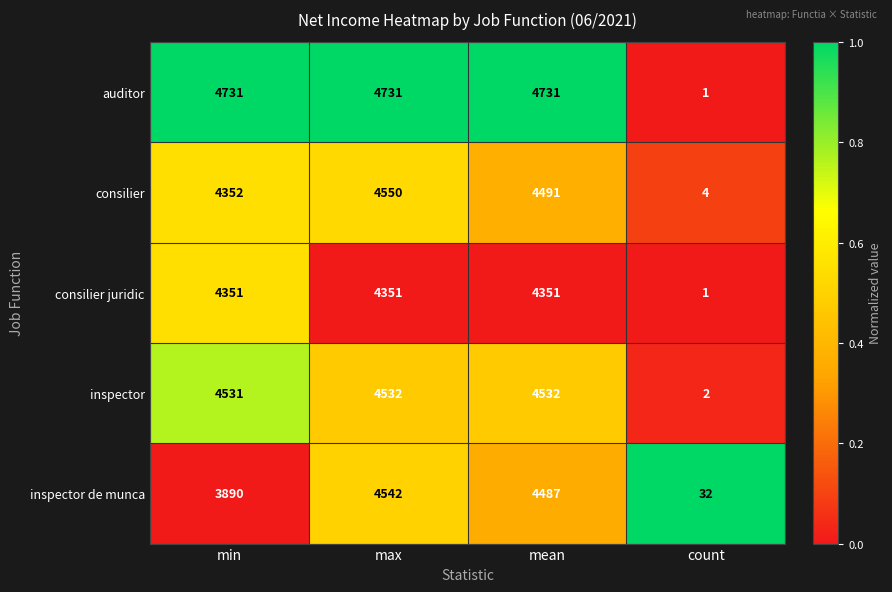

The inspector de munca series shows 4542 at max. True or false?

True